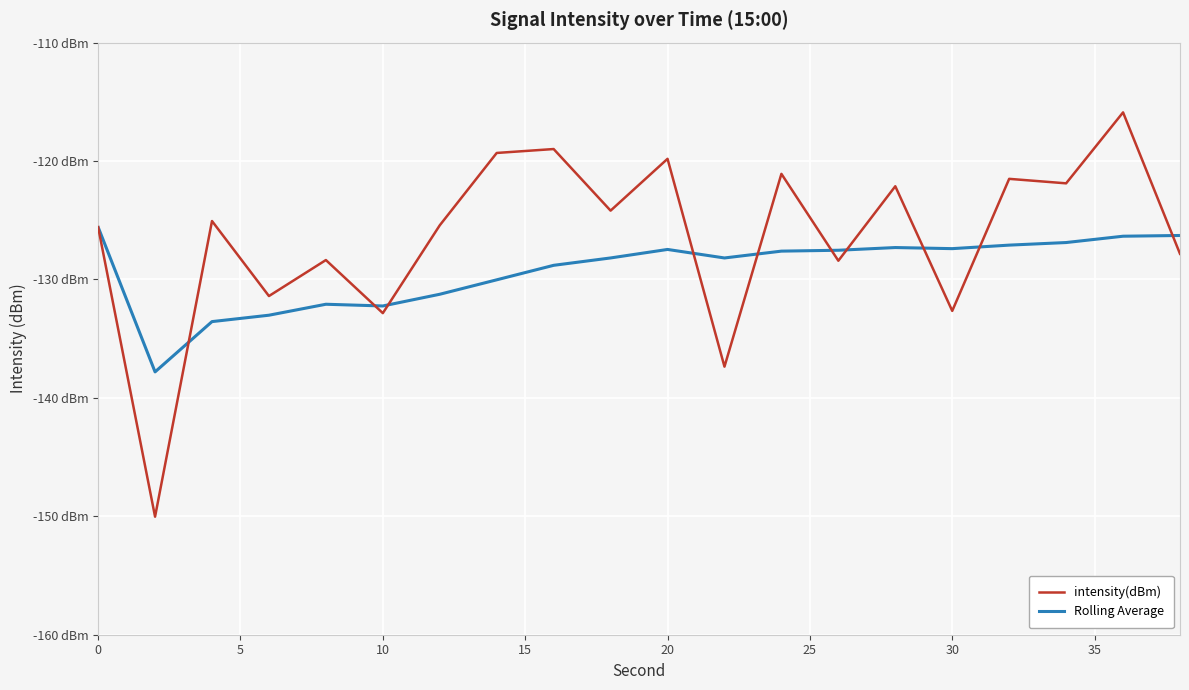

Which series ends up on top after the final intersection of intensity(dBm) and Rolling Average?

Rolling Average